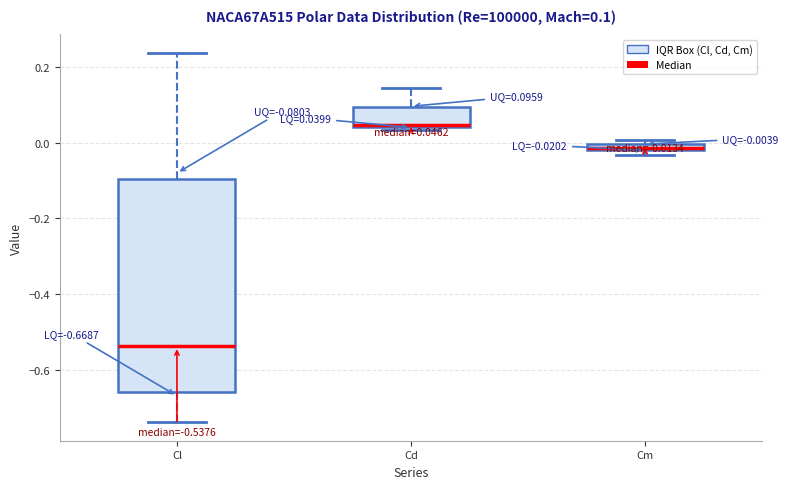

Comparing the boxes themselves (not the whiskers), which one is the tallest?

Cl